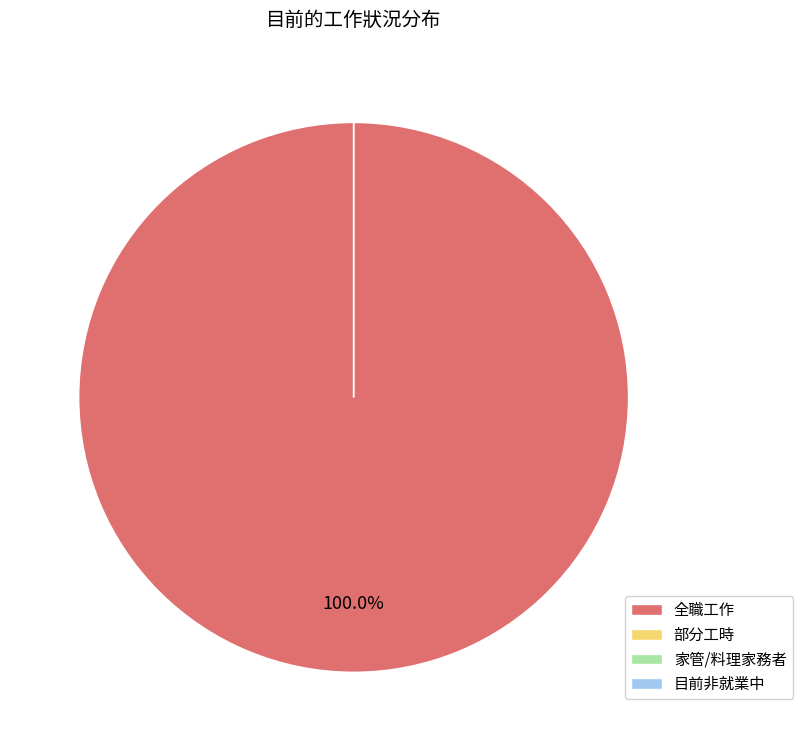

Which category accounts for the majority?

全職工作